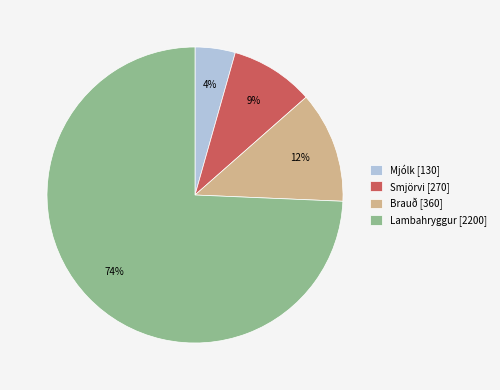

Does Lambahryggur represent more than half of the total?

Yes